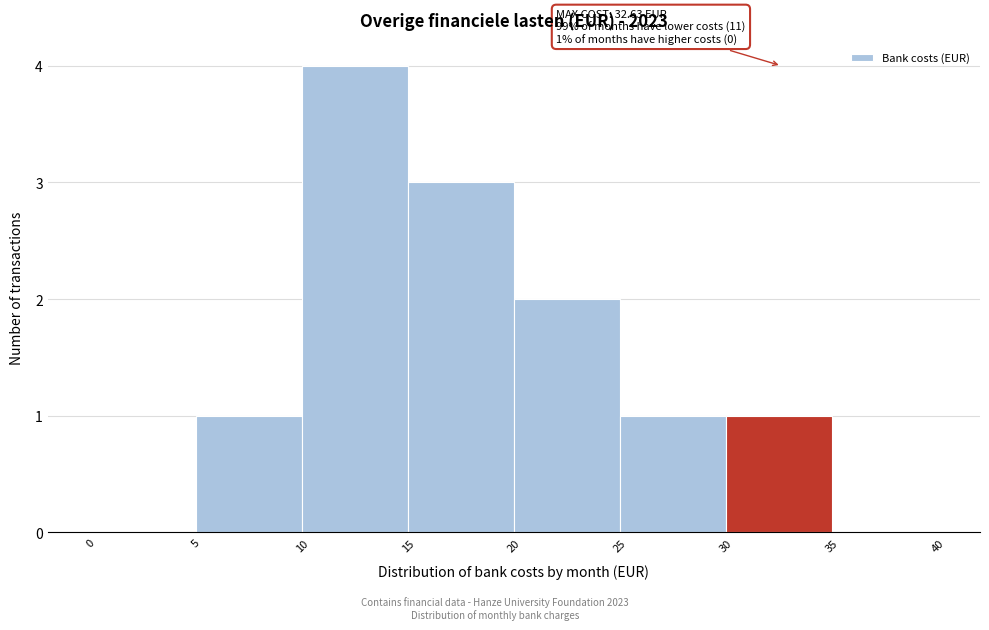

Over which range of the x-axis is the bar tallest?

10 to 15